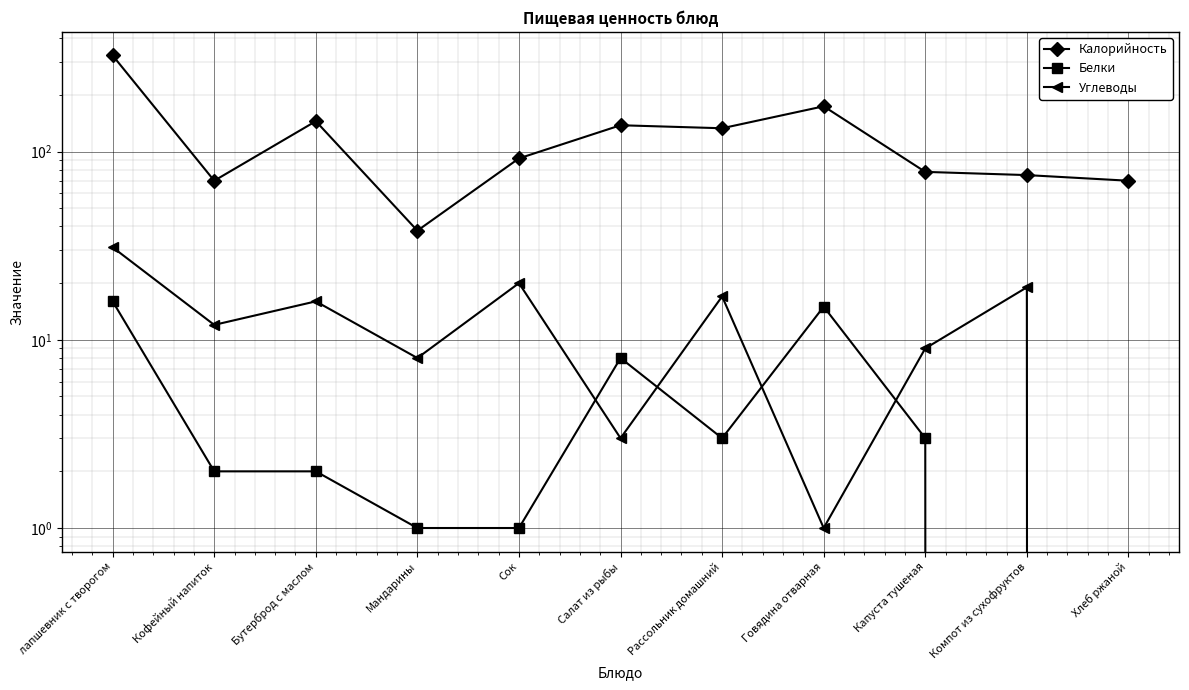

What is the average value of the Белки series?

5